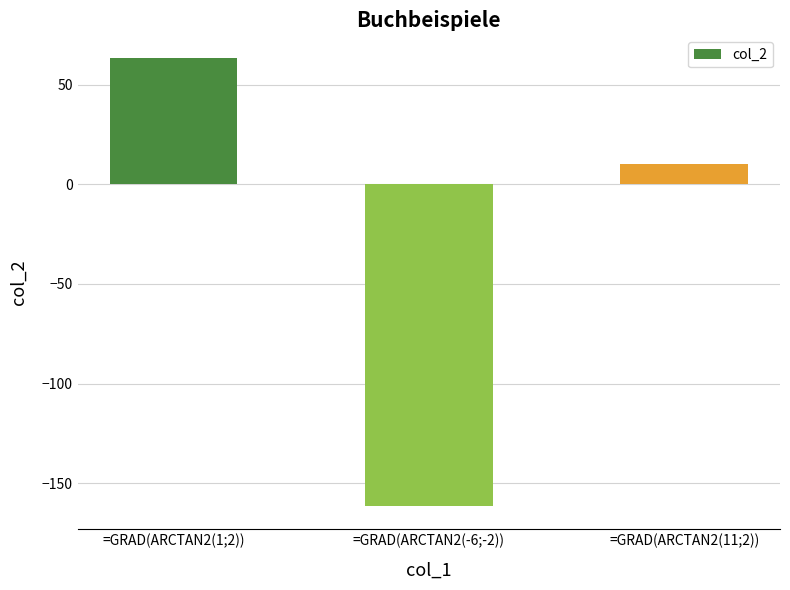

What position from the right is =GRAD(ARCTAN2(-6;-2))?

2